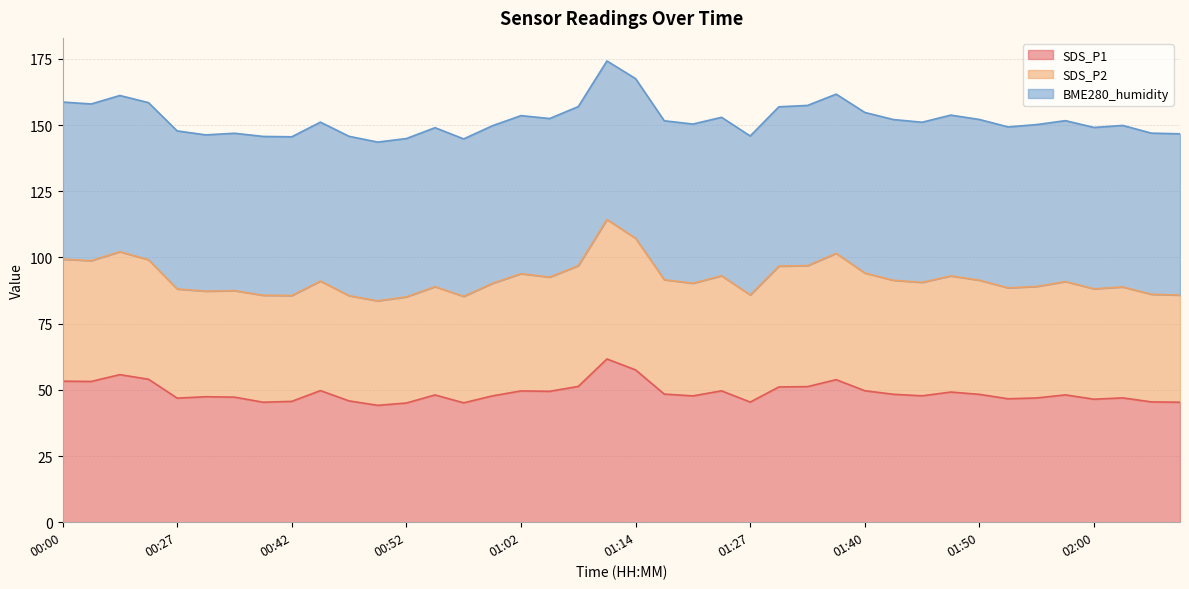

What is the highest value of the SDS_P1 series?

61.7